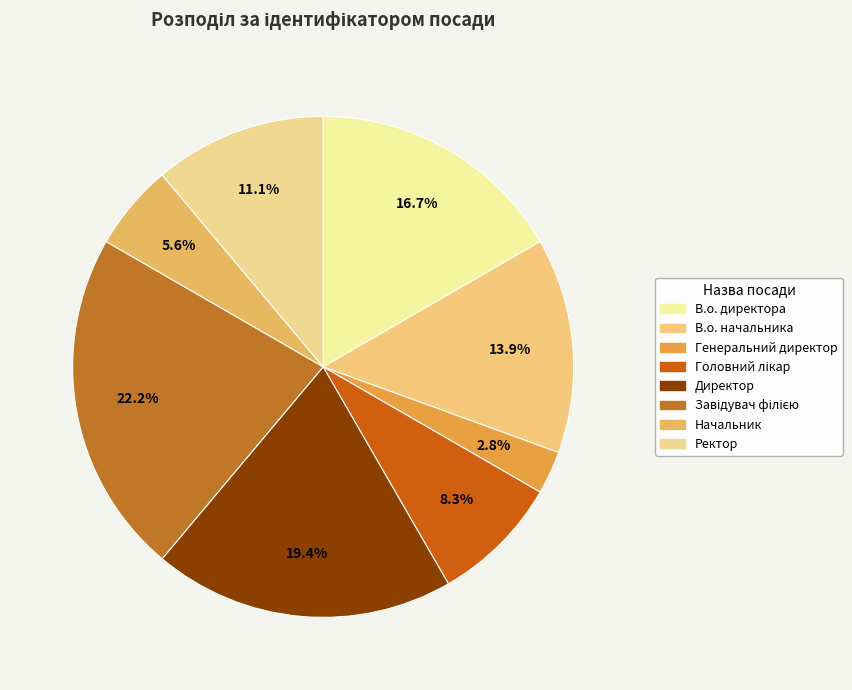

To the nearest percent, what is the difference between the largest and smallest slice percentages?

19%